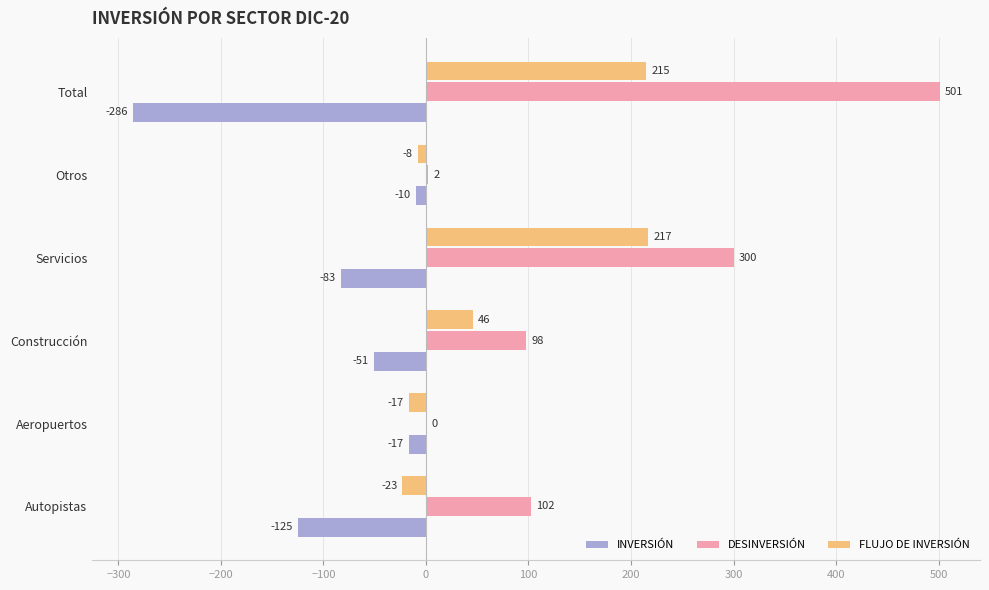

The value of DESINVERSIÓN at Total is 501. True or false?

True